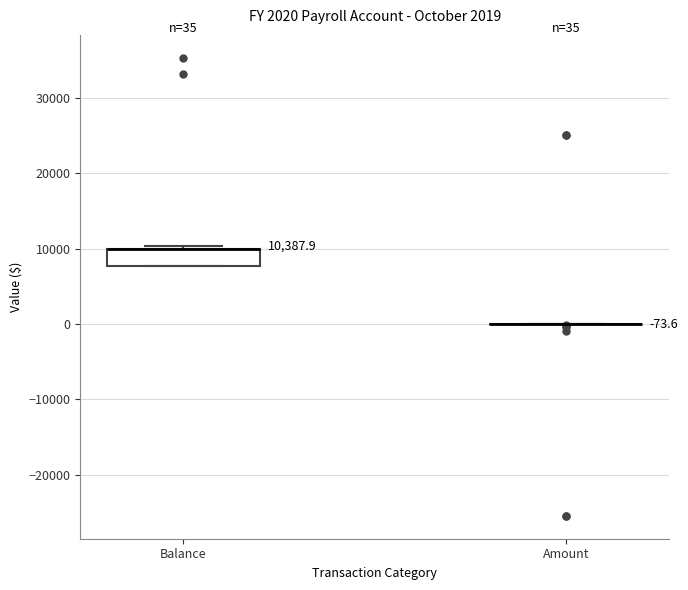

Which box is the tallest, from its lower edge to its upper edge?

Balance